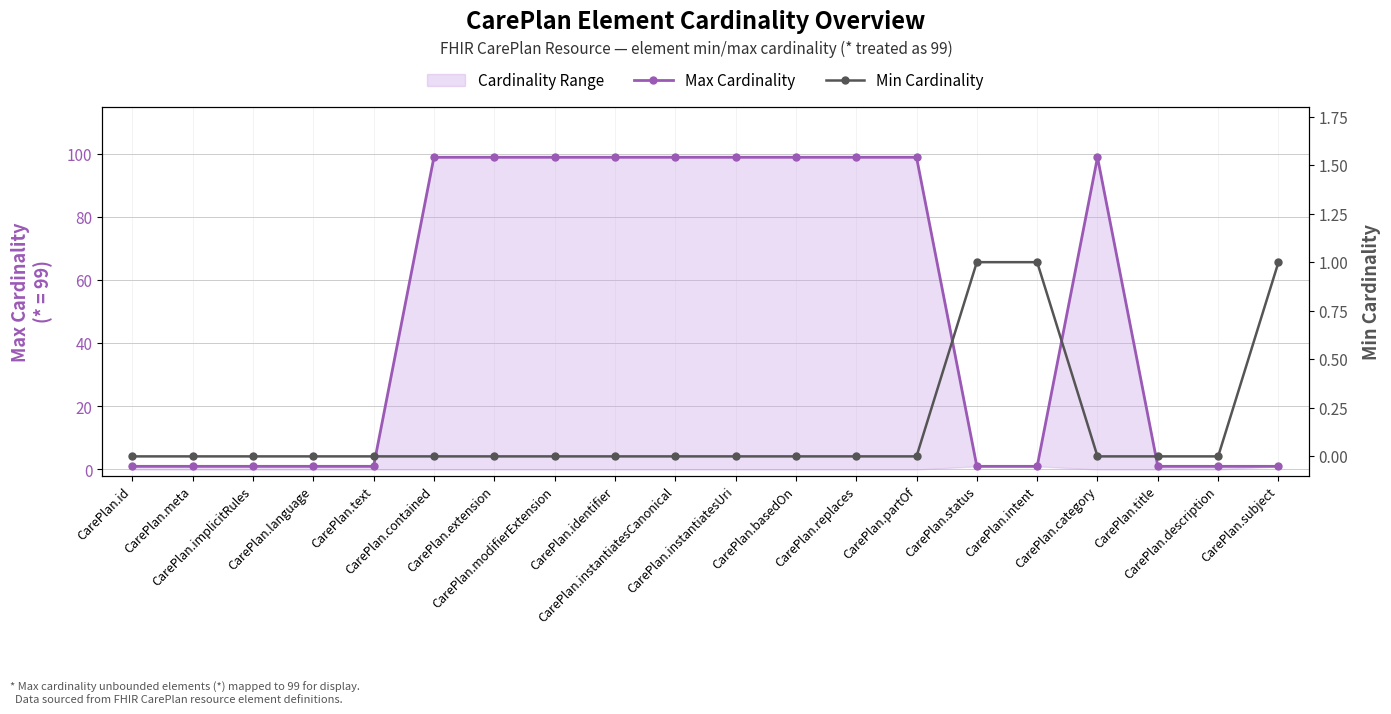

Which label corresponds to the largest value in the chart?

CarePlan.contained